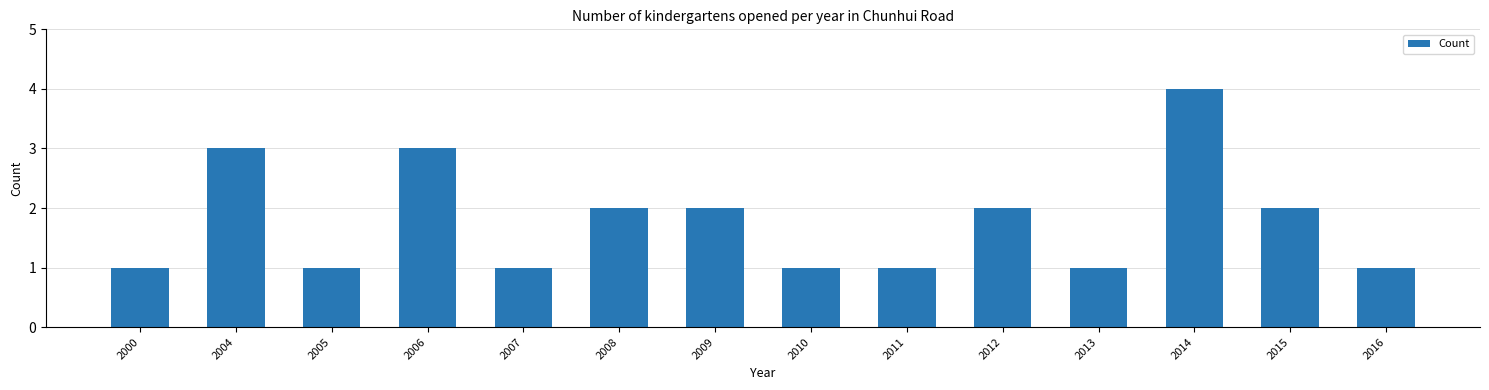

What is the ratio of the value at 2014 to the value at 2005?

4.0